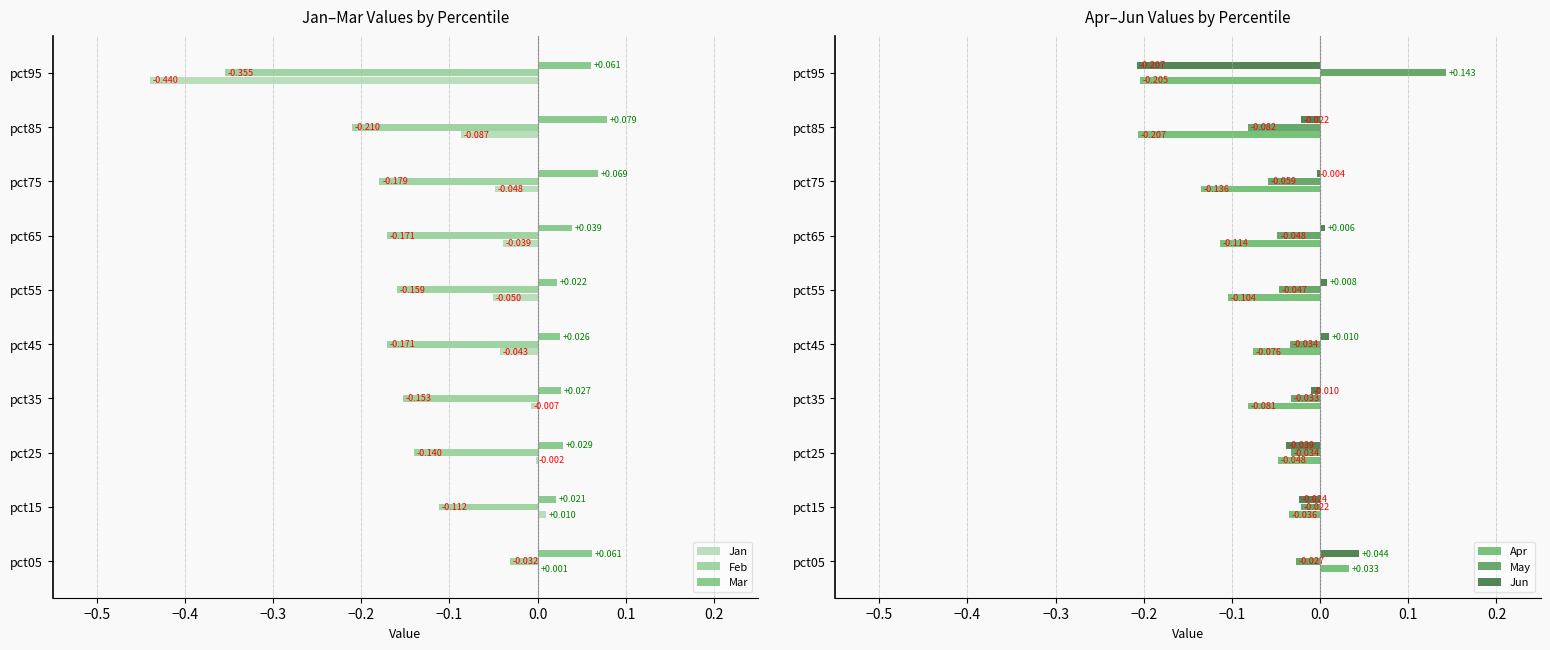

At how many categories does at least one series exceed 0?

10